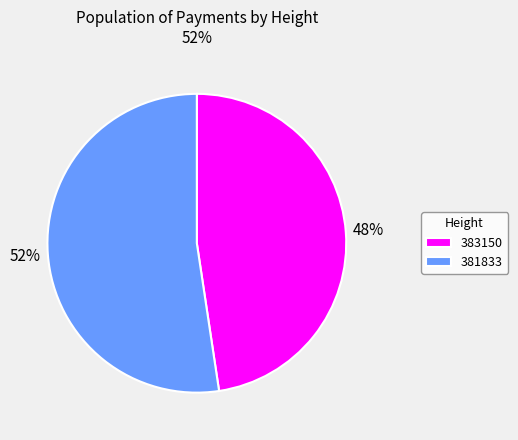

Which category has the smallest portion of the pie?

383150